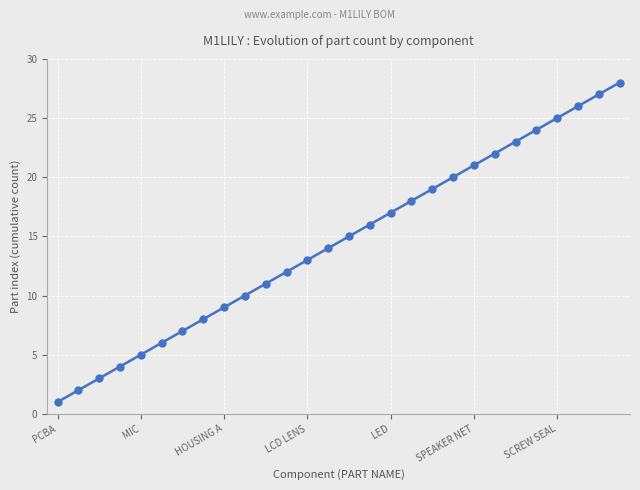

What is the difference between the second highest and minimum values?

26